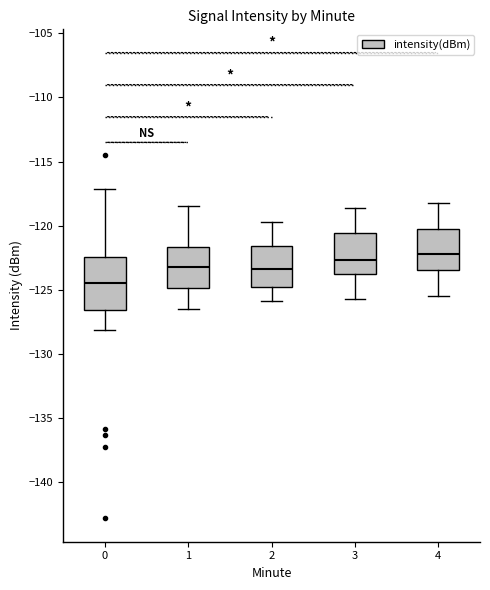

Reading left to right, read every box against the y-axis: the position of its median line, the range the box covers, and the ends of its whiskers. The values are not printed on the chart, so give them approximately, as read against the axis.

0: median -124.5, box -126.5 to -122.5, whiskers -128.0 to -117.0
1: median -123.0, box -125.0 to -121.5, whiskers -126.5 to -118.5
2: median -123.5, box -124.5 to -121.5, whiskers -126.0 to -119.5
3: median -122.5, box -124.0 to -120.5, whiskers -125.5 to -118.5
4: median -122.0, box -123.5 to -120.0, whiskers -125.5 to -118.0